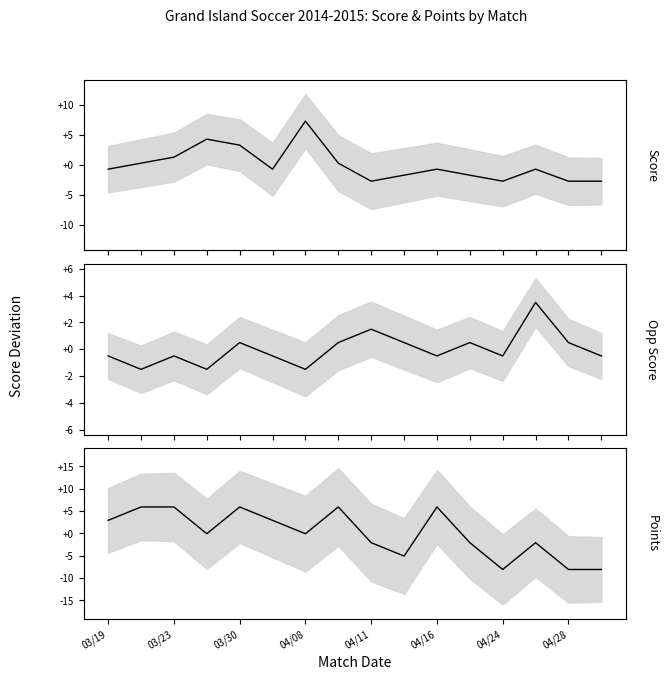

At which category does the chart reach its minimum across all series?

04/24